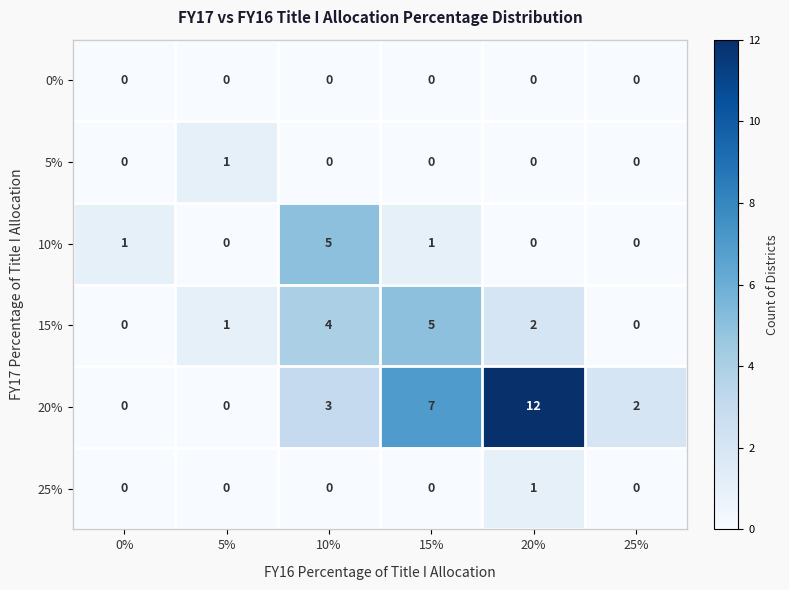

How many distinct data groups are displayed?

6